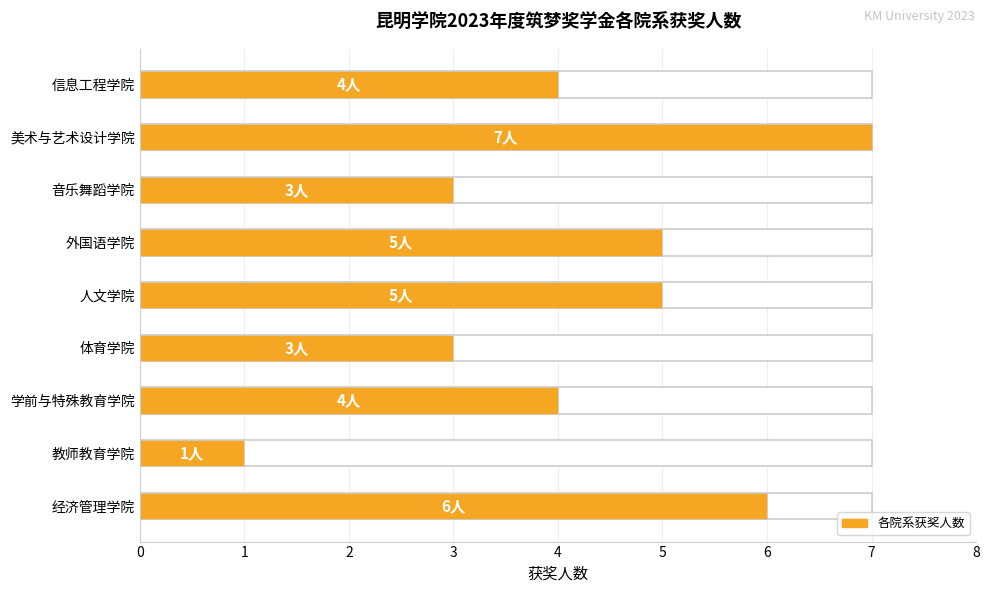

What is the label of the 6th bar from the left?

外国语学院